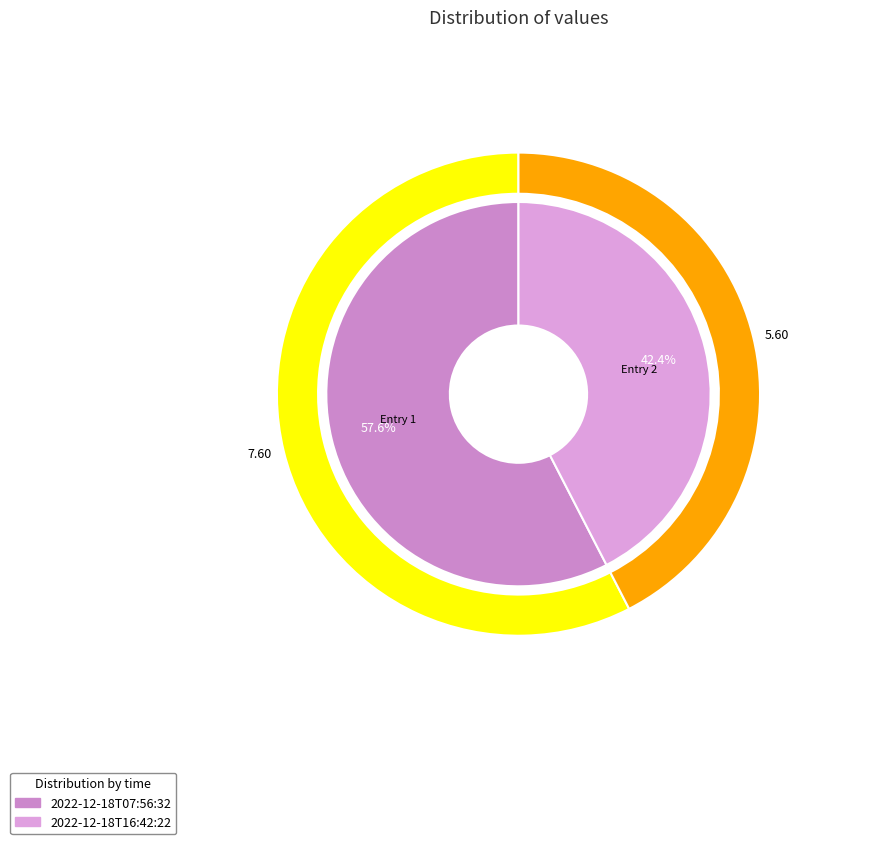

What is the largest slice in the pie chart?

2022-12-18T07:56:32.218Z